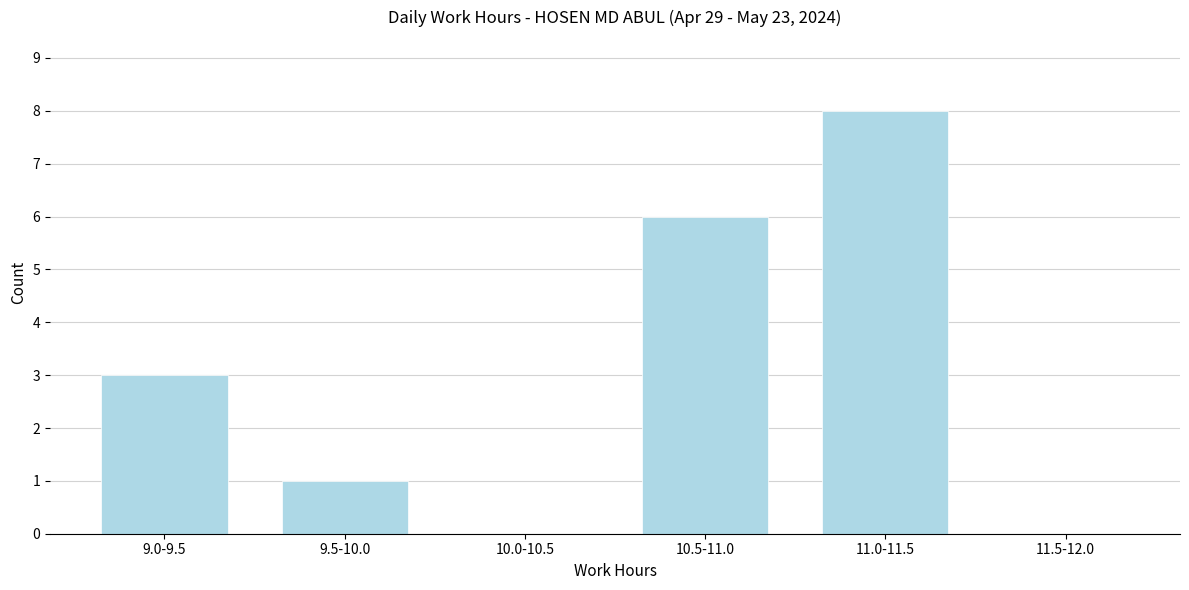

Reading left to right, what are all the values shown in this chart?

9.0-9.5=3	9.5-10.0=1	10.0-10.5=0	10.5-11.0=6	11.0-11.5=8	11.5-12.0=0